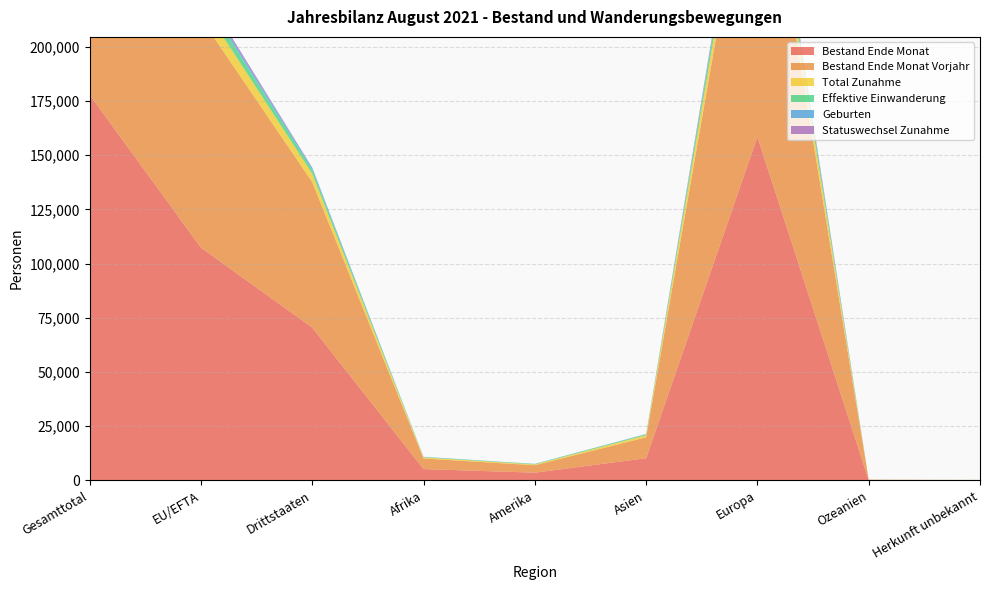

Reading left to right, transcribe all the data shown in this chart.

Bestand Ende Monat: Gesamttotal=177906	EU/EFTA=107397	Drittstaaten=70509	Afrika=5247	Amerika=3610	Asien=10271	Europa=158500	Ozeanien=165	Herkunft unbekannt=113
Bestand Ende Monat Vorjahr: Gesamttotal=172868	EU/EFTA=105739	Drittstaaten=67129	Afrika=4889	Amerika=3418	Asien=9627	Europa=154670	Ozeanien=167	Herkunft unbekannt=97
Total Zunahme: Gesamttotal=11165	EU/EFTA=7286	Drittstaaten=3879	Afrika=493	Amerika=336	Asien=998	Europa=9306	Ozeanien=9	Herkunft unbekannt=23
Effektive Einwanderung: Gesamttotal=6100	EU/EFTA=4312	Drittstaaten=1788	Afrika=173	Amerika=259	Asien=403	Europa=5252	Ozeanien=8	Herkunft unbekannt=5
Geburten: Gesamttotal=2039	EU/EFTA=1185	Drittstaaten=854	Afrika=116	Amerika=16	Asien=105	Europa=1801	Ozeanien=0	Herkunft unbekannt=1
Statuswechsel Zunahme: Gesamttotal=1701	EU/EFTA=1553	Drittstaaten=148	Afrika=3	Amerika=28	Asien=43	Europa=1626	Ozeanien=1	Herkunft unbekannt=0